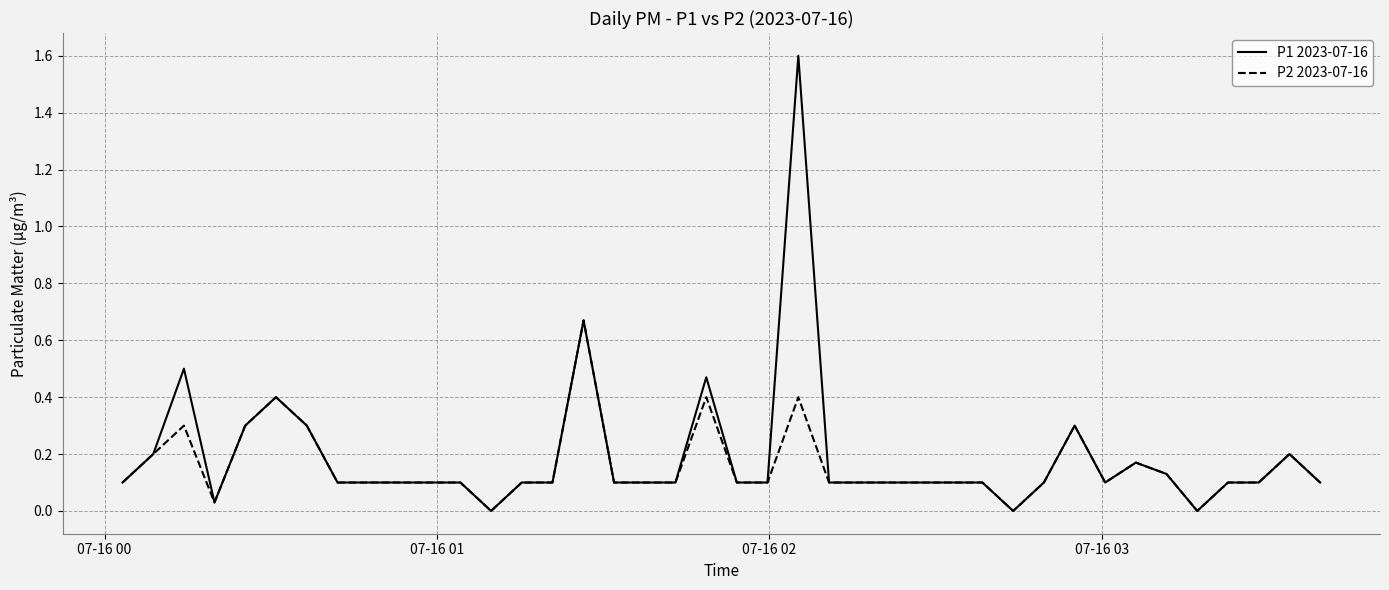

Which series has the largest range (max minus min)?

P1 2023-07-16